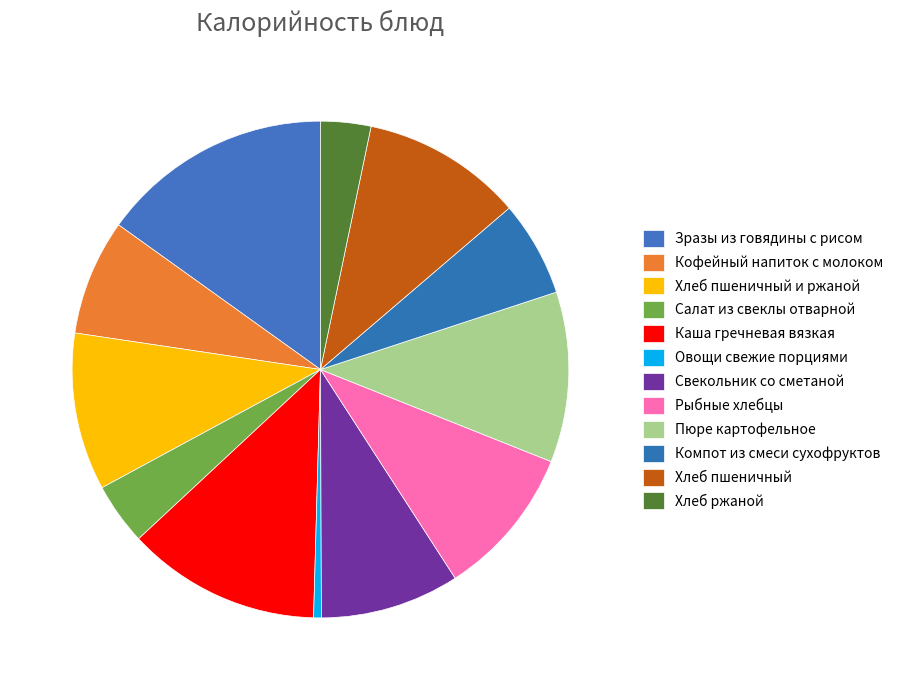

To the nearest percent, what portion does Хлеб пшеничный и ржаной represent?

10%